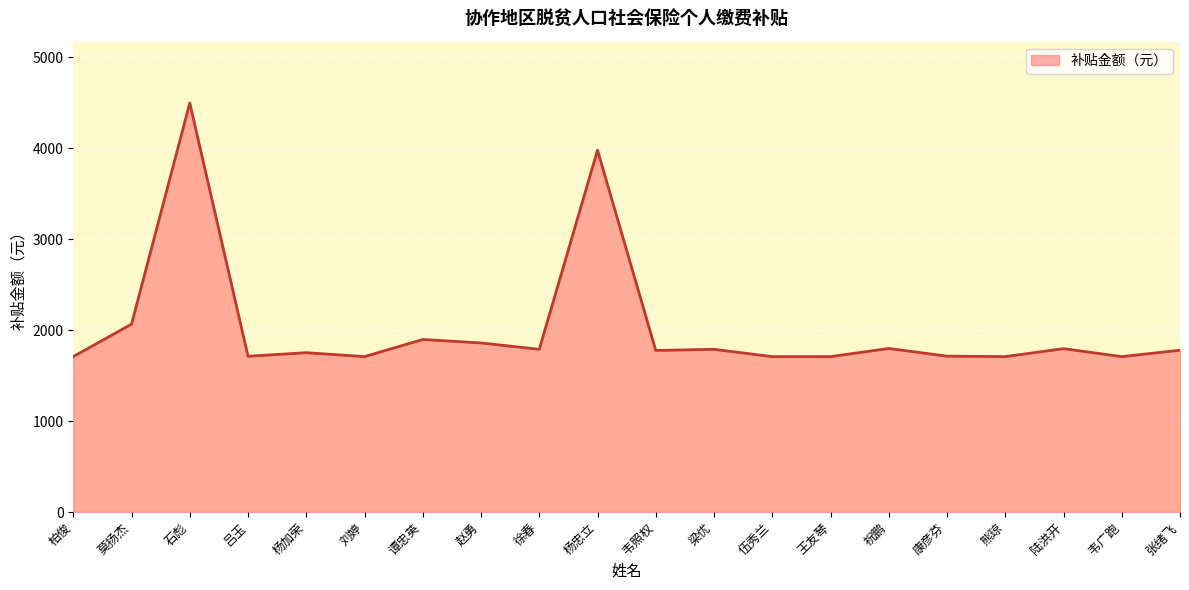

Does the chart display data point markers on the line(s)?

No